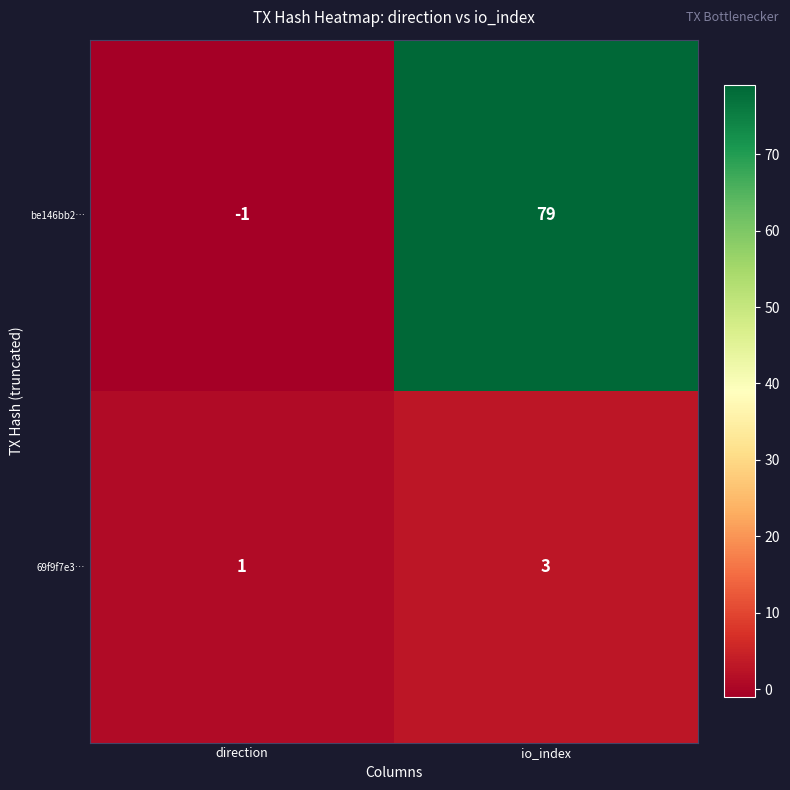

Count the number of data series in this chart.

2